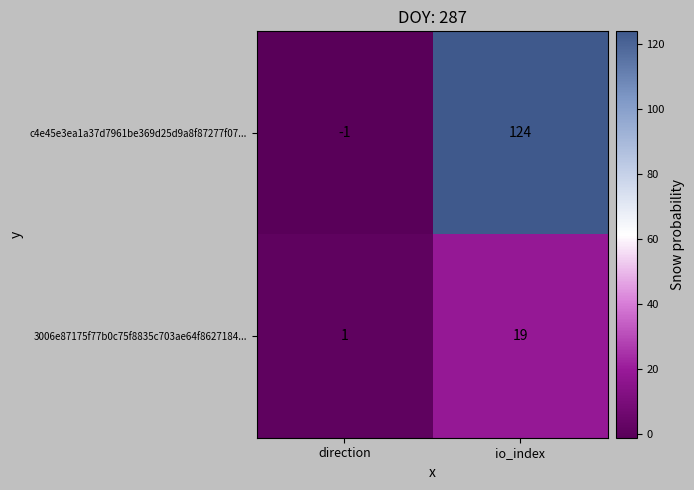

Which series has the largest range (max minus min)?

c4e45e3ea1a37d7961be369d25d9a8f87277f07...